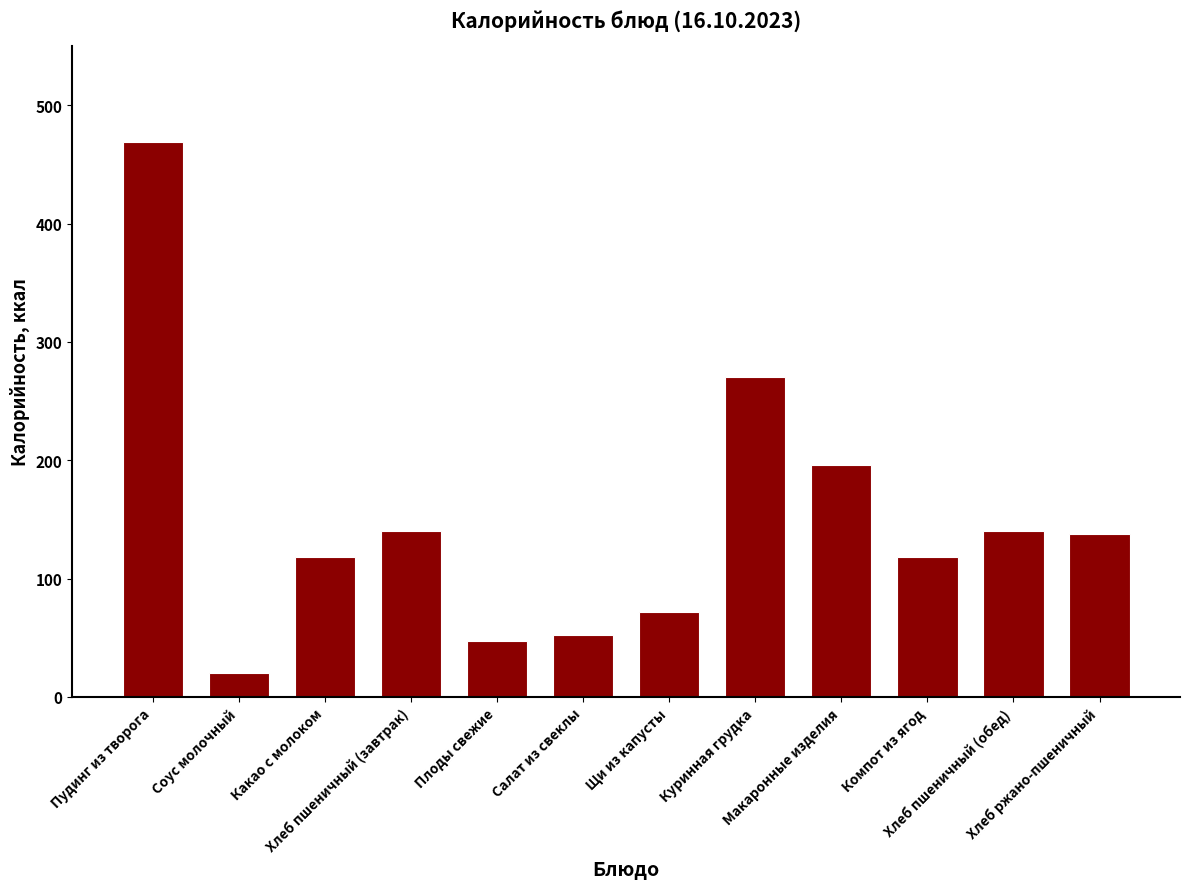

How many bars are there in total?

12